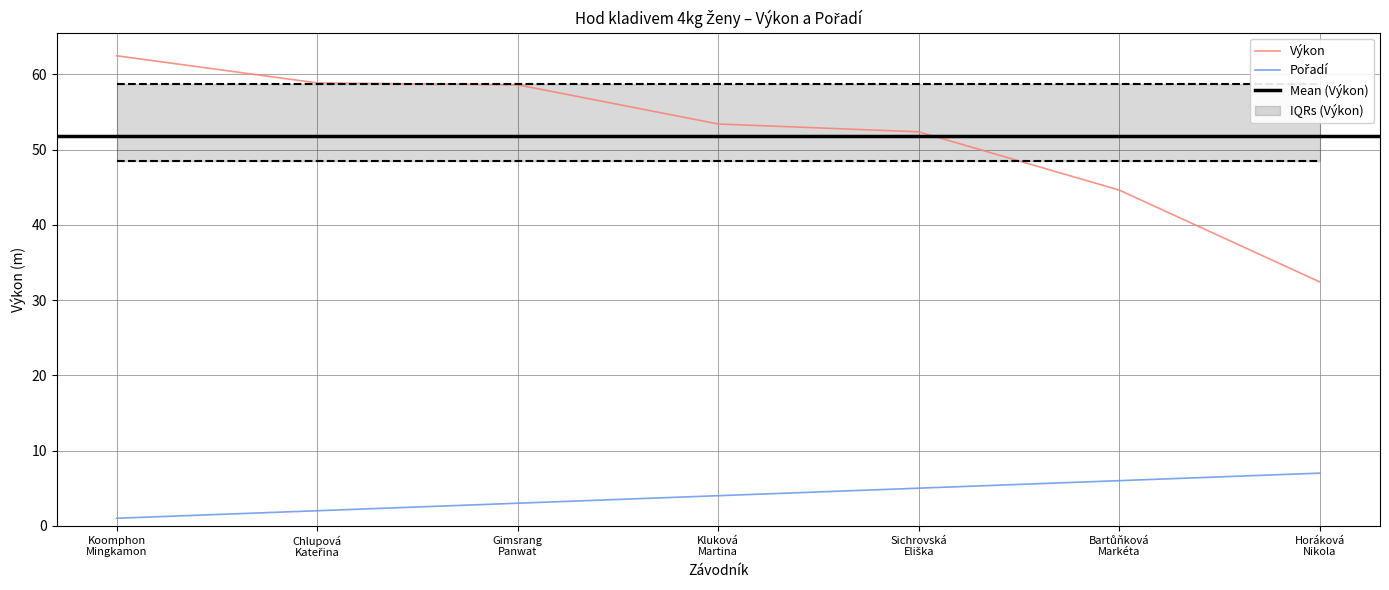

Reading left to right, list all the values displayed in this chart.

Pořadí: 1.0	2.0	3.0	4.0	5.0	6.0	7.0
Výkon: 62.5	58.9	58.6	53.4	52.4	44.6	32.4